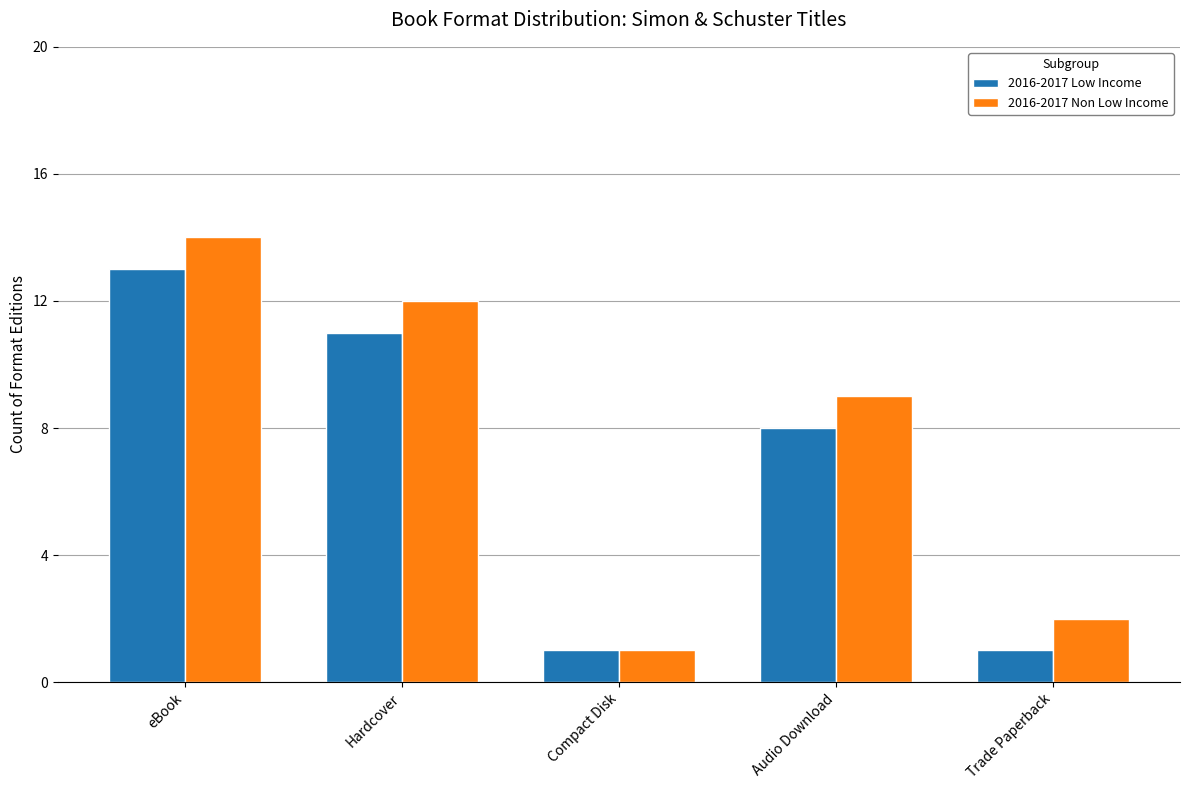

What is the difference between the 2016-2017 Non Low Income values at Trade Paperback and Compact Disk?

1